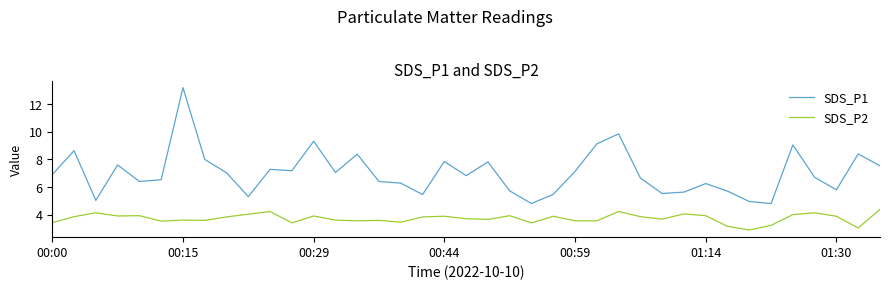

Which series has the widest spread of values?

SDS_P1